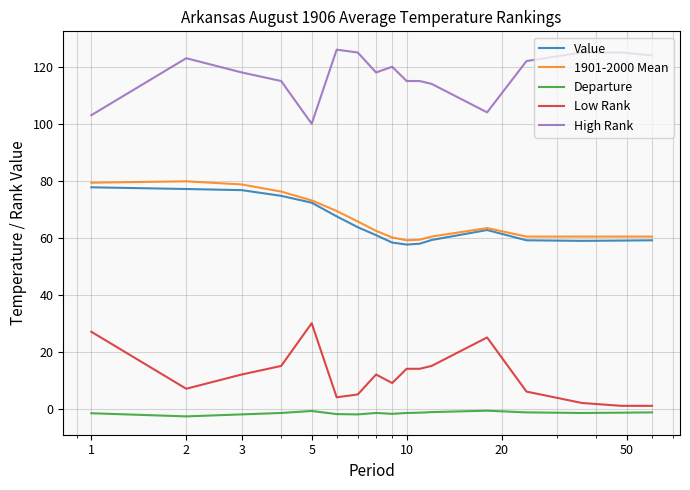

What are all the series names shown in the legend?

Value, 1901-2000 Mean, Departure, Low Rank, High Rank